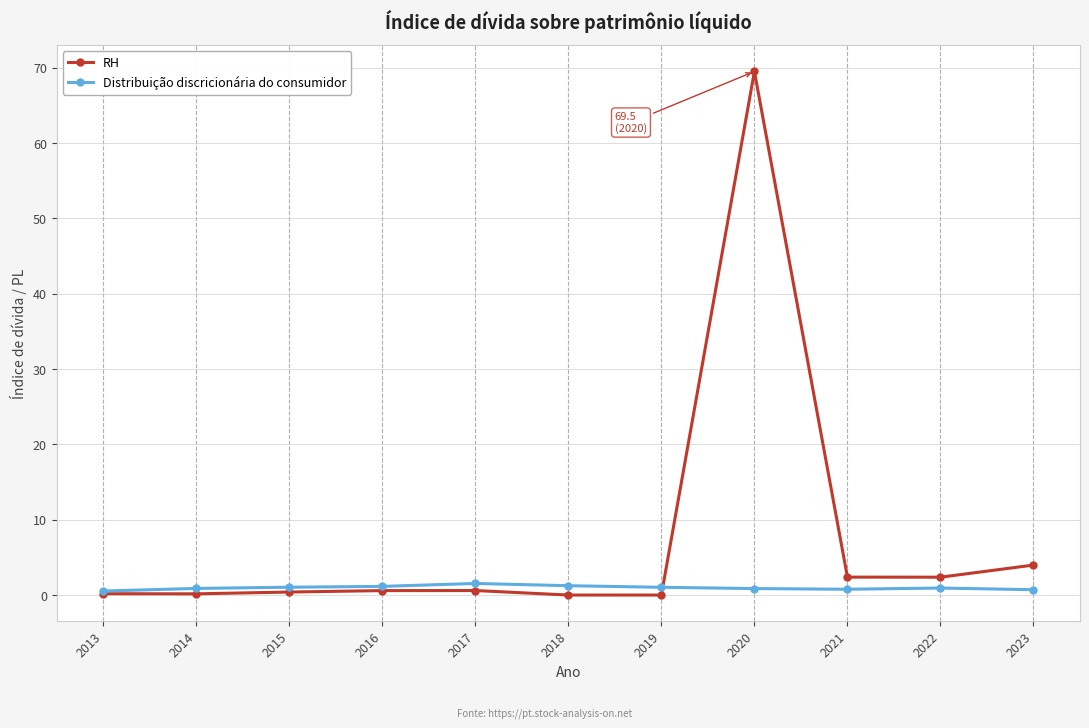

What is the greatest value displayed?

69.5